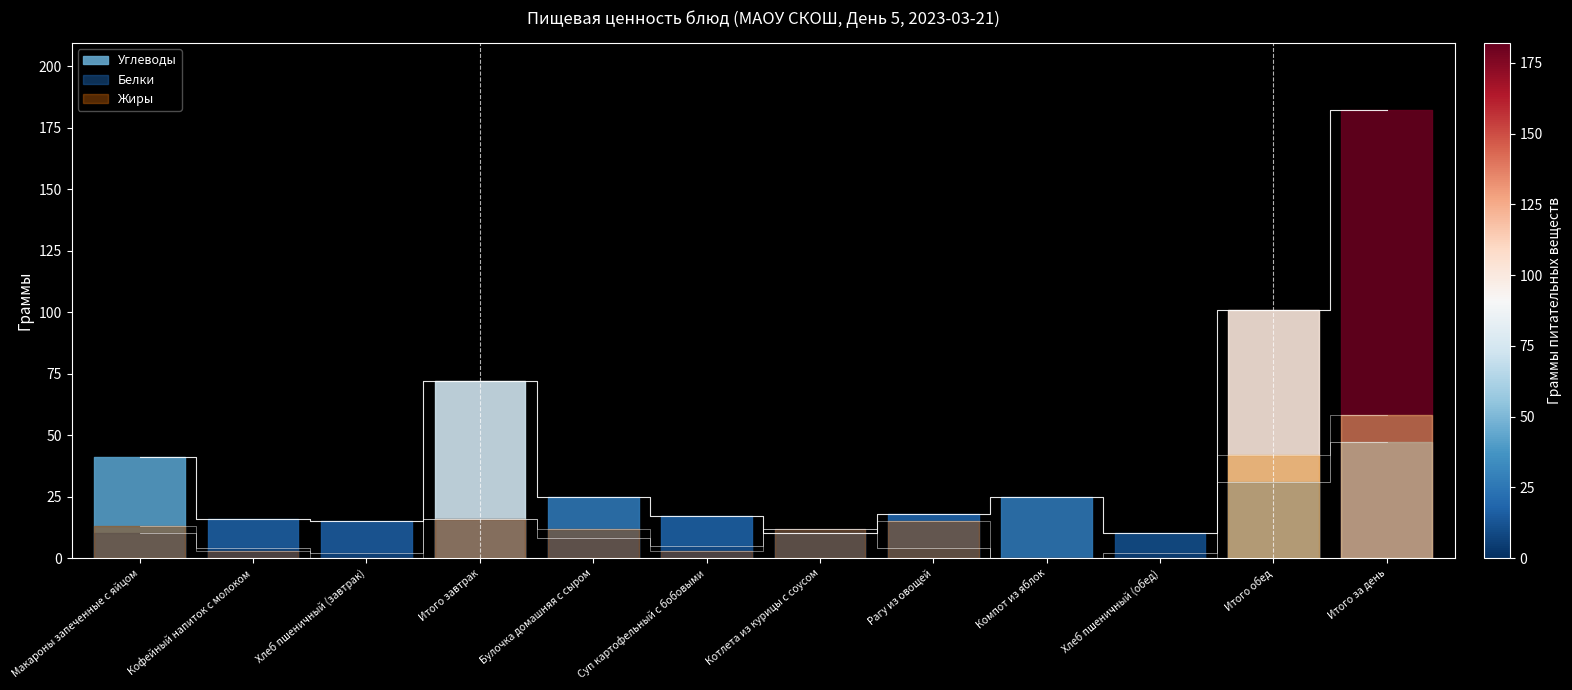

Where is Жиры nearest to the value 29?

Итого завтрак